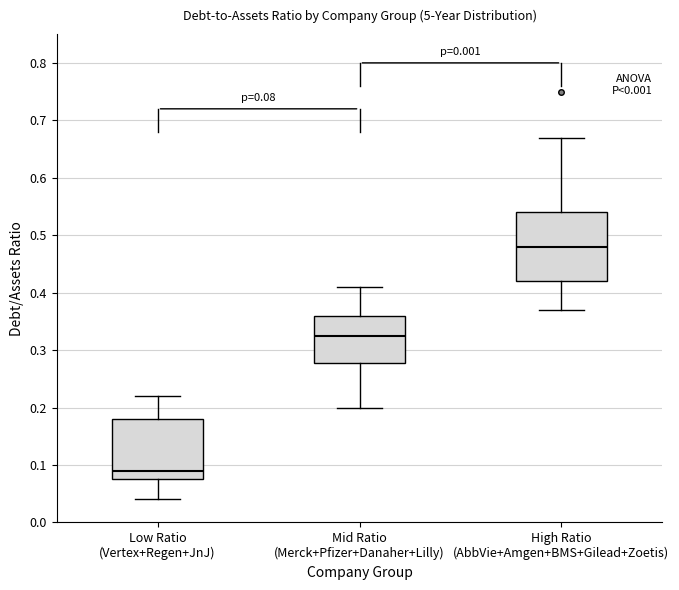

Which box is the tallest, from its lower edge to its upper edge?

High Ratio (AbbVie+Amgen+BMS+Gilead+Zoetis)